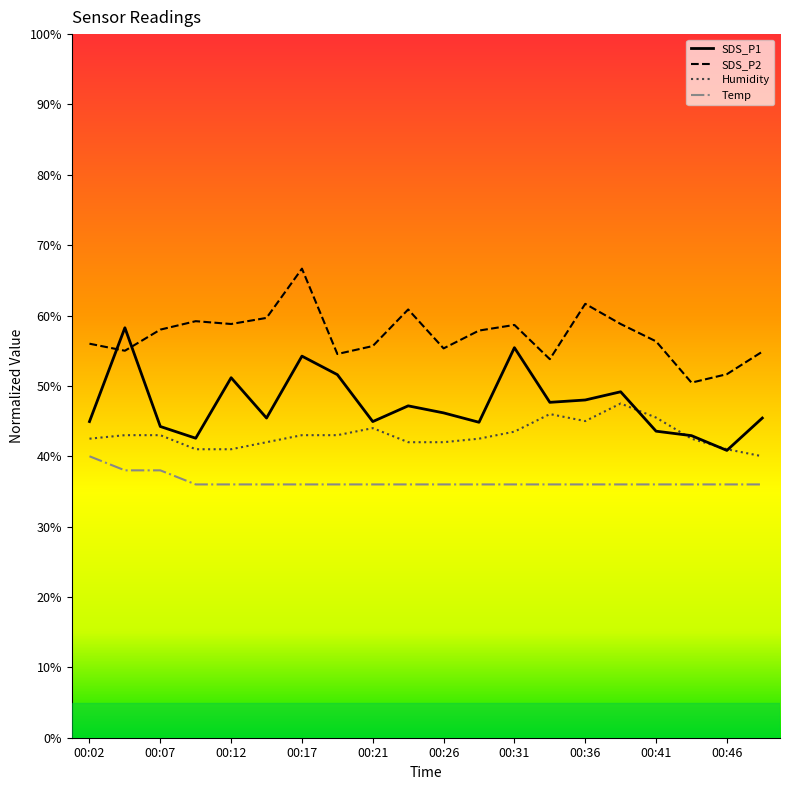

True or false: SDS_P1 and Temp cross at least once.

False